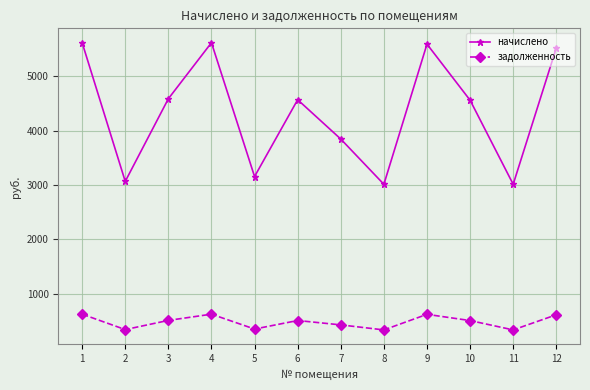

What are all the series names shown in the legend?

начислено, задолженность